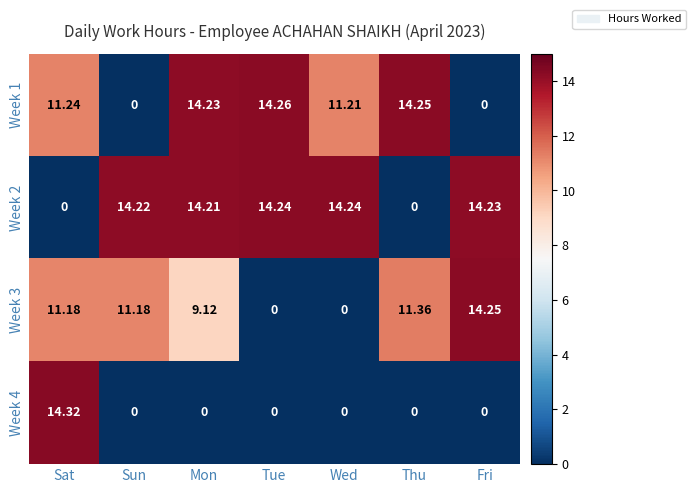

At which label is Week 3 closest to 7?

Mon